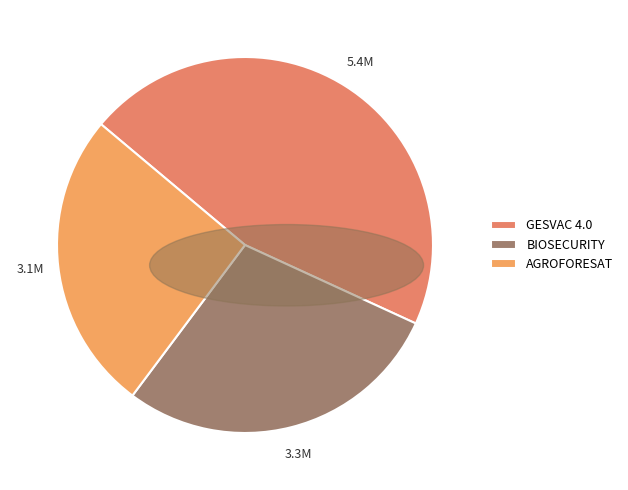

Does any single category account for the majority?

No